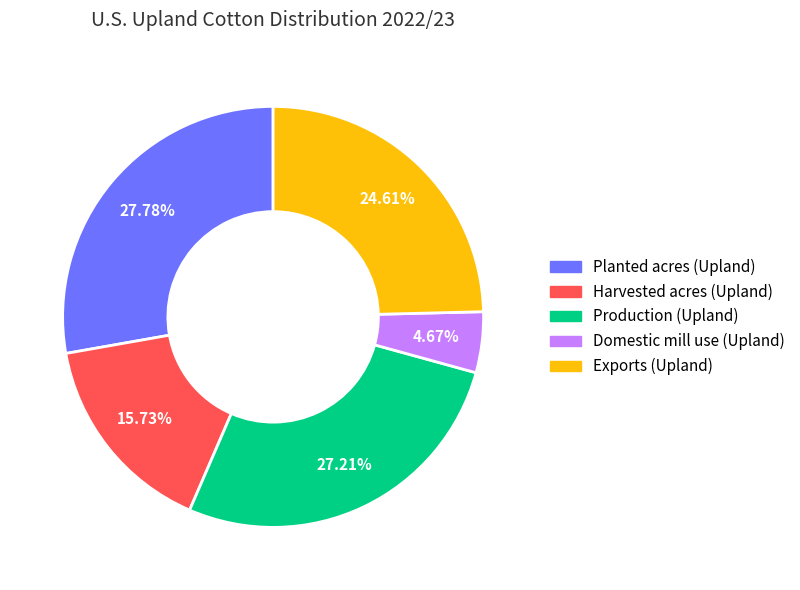

Which category has the biggest portion of the pie?

Planted acres (Upland)